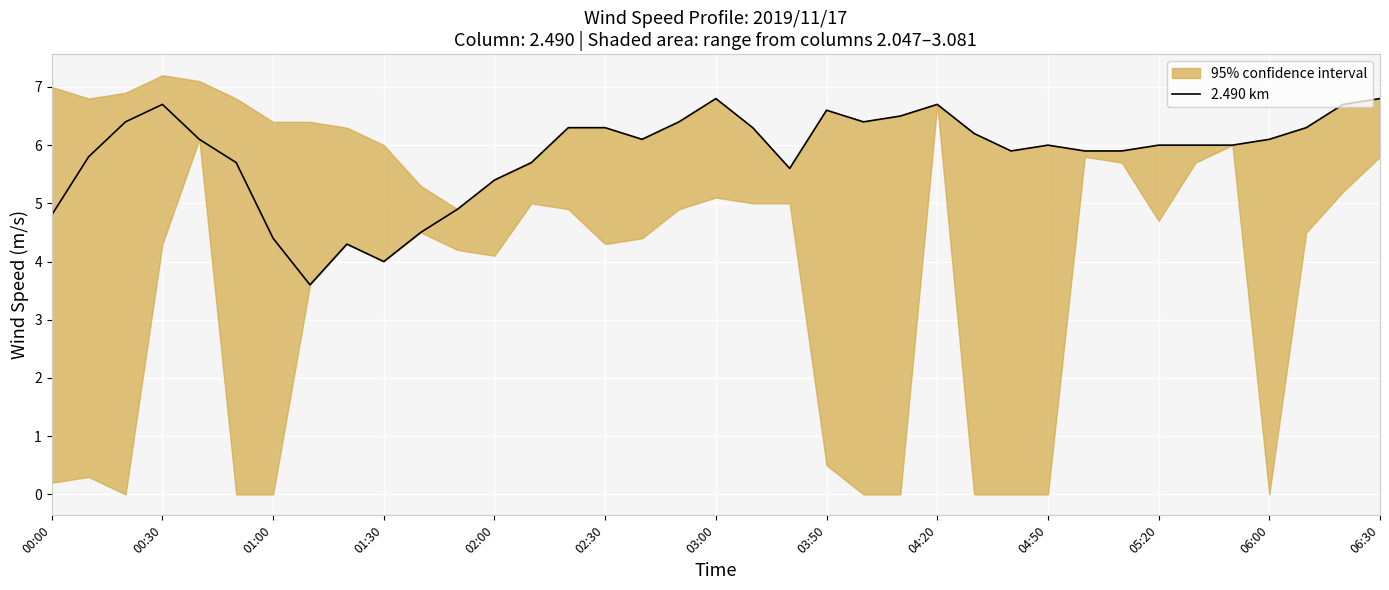

What is the difference between the second highest and second lowest values?

2.8